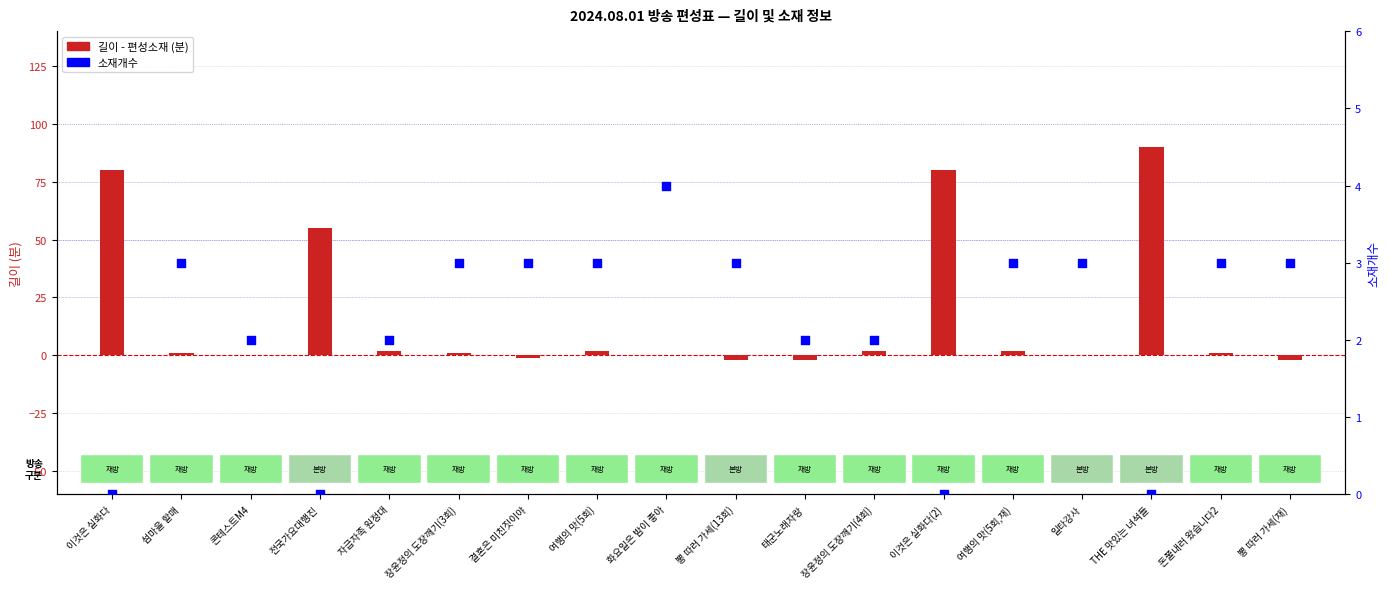

What are all the series names shown in the legend?

길이 - 편성소재(분), 소재개수